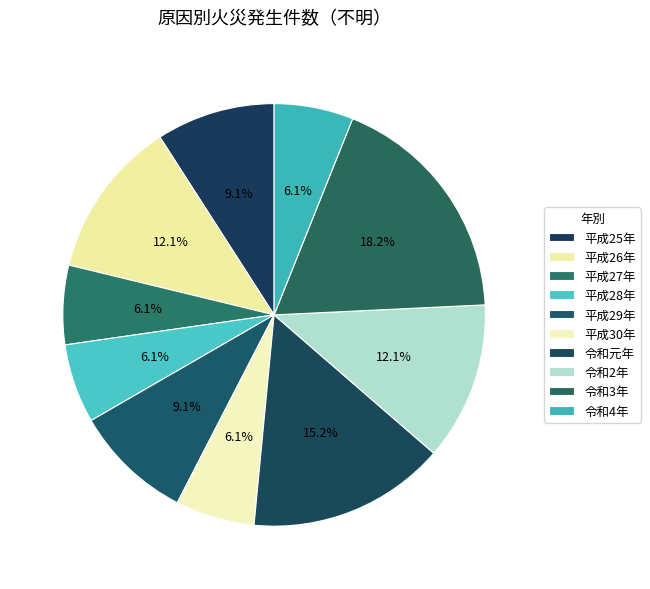

Which slice is the smallest?

平成27年